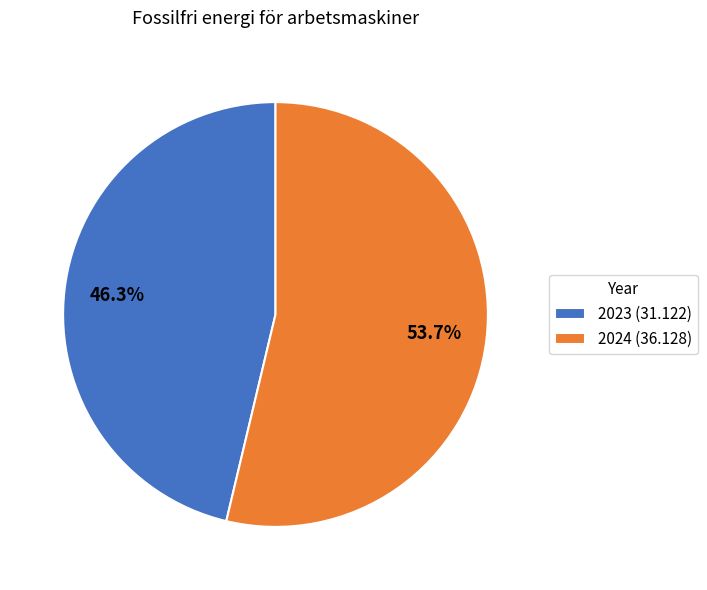

Is there any slice that represents more than half of the pie?

Yes